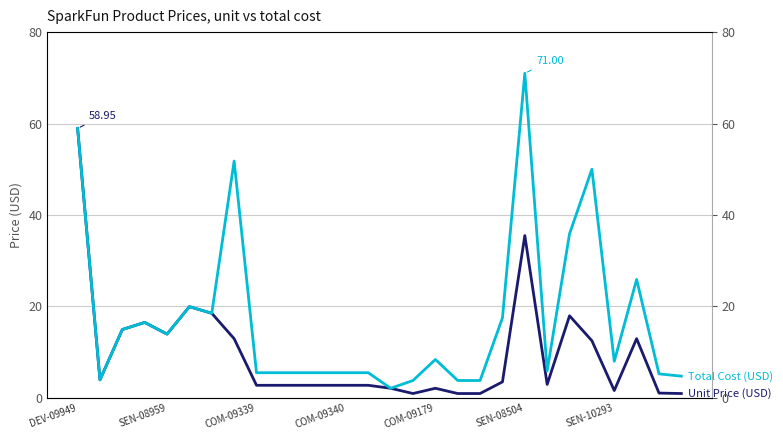

True or false: Total Cost (USD) and Unit Price (USD) intersect in this chart.

False